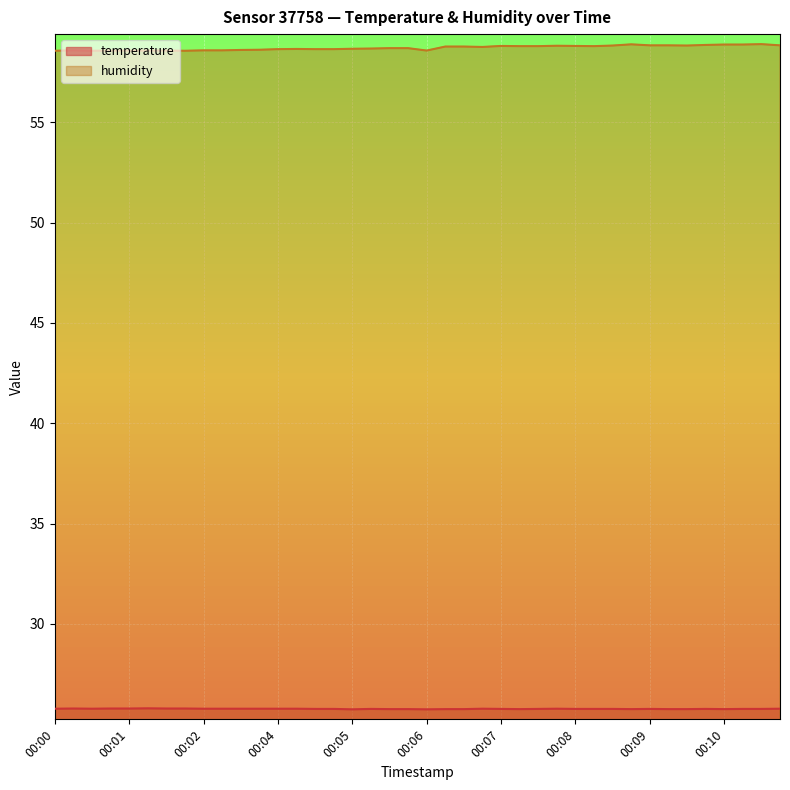

What is the spread (max minus min) of values at 00:09?

33.1